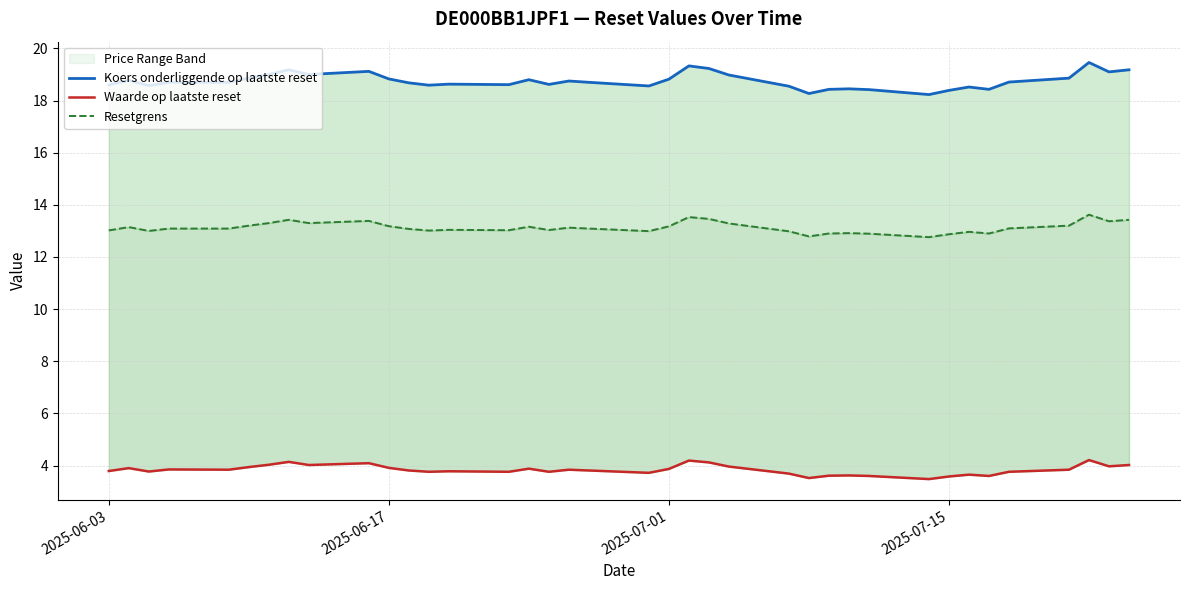

At how many categories does at least one series exceed 8?

38